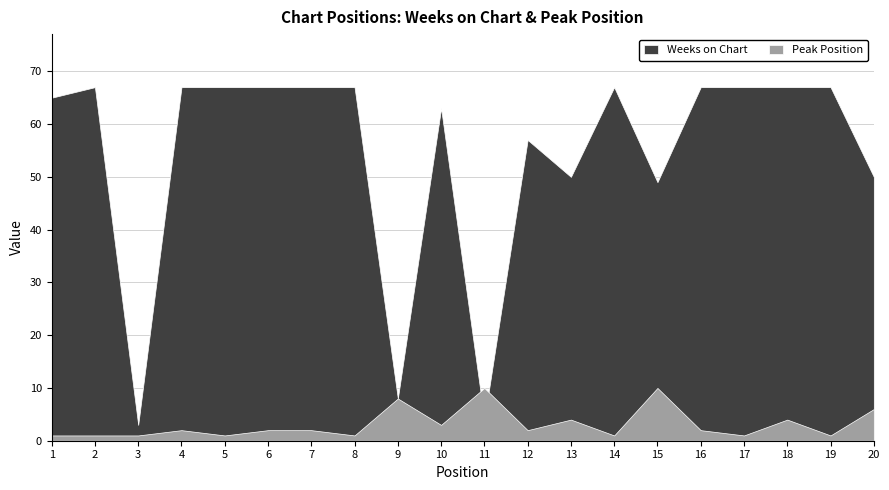

Rank the categories by Weeks on Chart value from lowest to highest.

3, 11, 9, 15, 13, 20, 12, 10, 1, 2, 4, 5, 6, 7, 8, 14, 16, 17, 18, 19